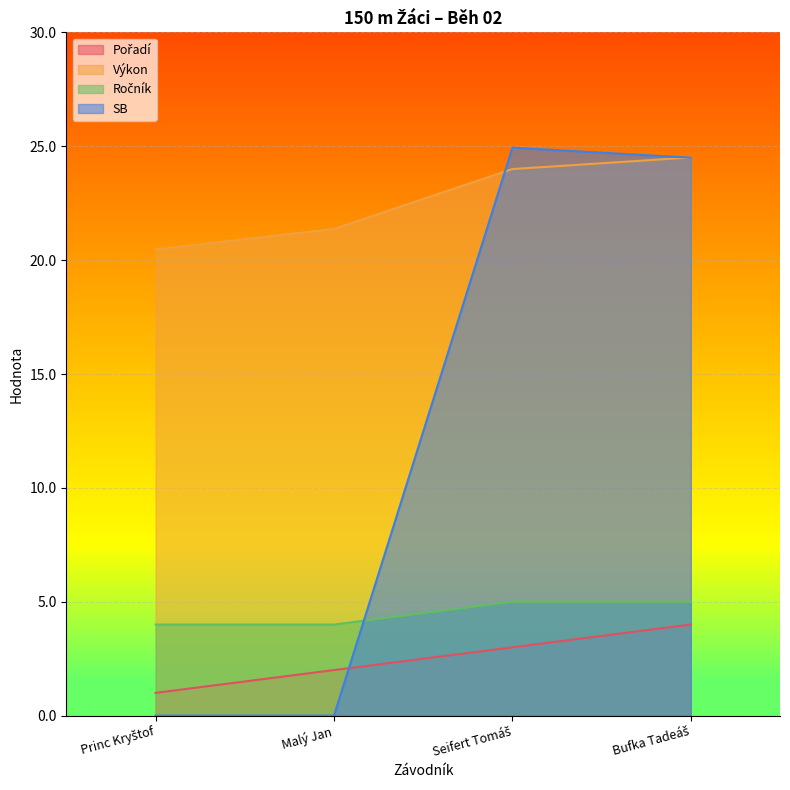

Where is the first local maximum for SB?

Seifert Tomáš